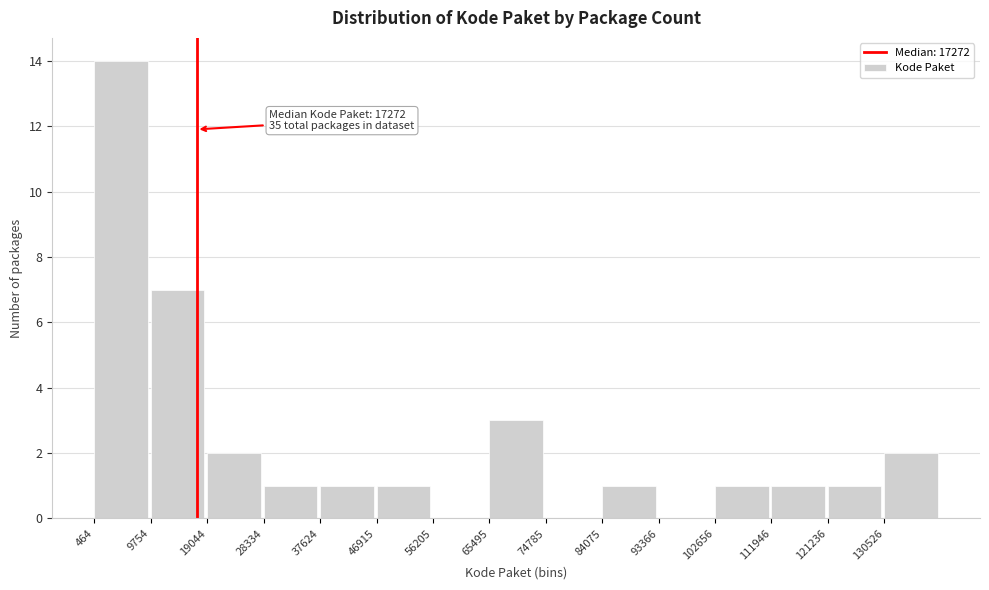

Over which range of the x-axis is the bar tallest?

0 to 10000